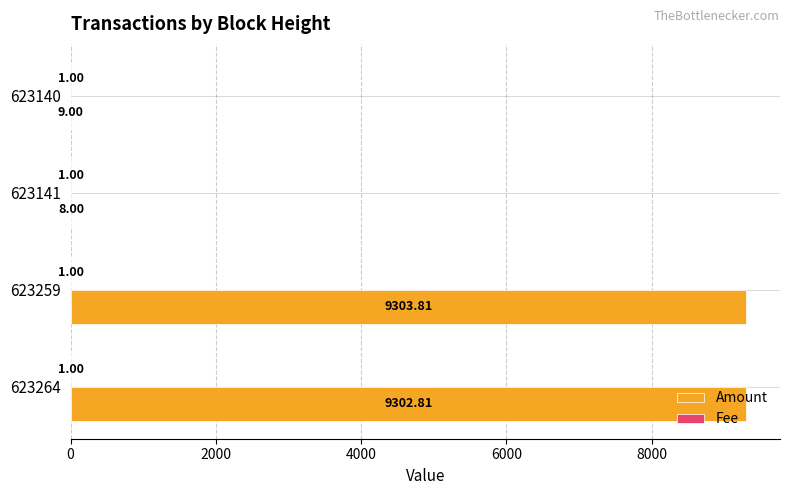

Between 623264 and 623141, which series saw the biggest shift?

Amount